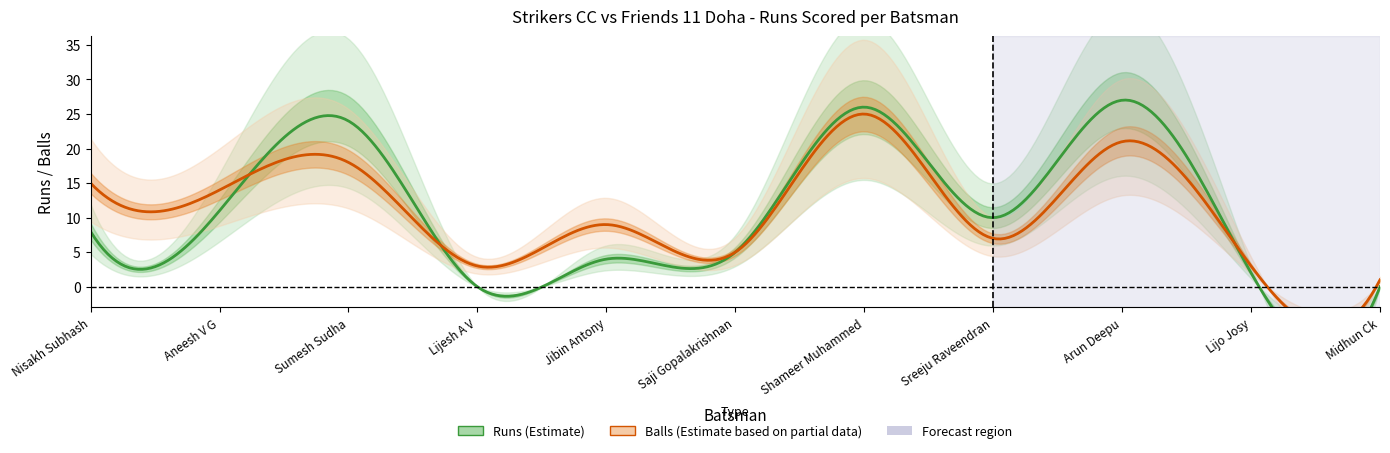

Which category has the highest value across all series?

Arun Deepu